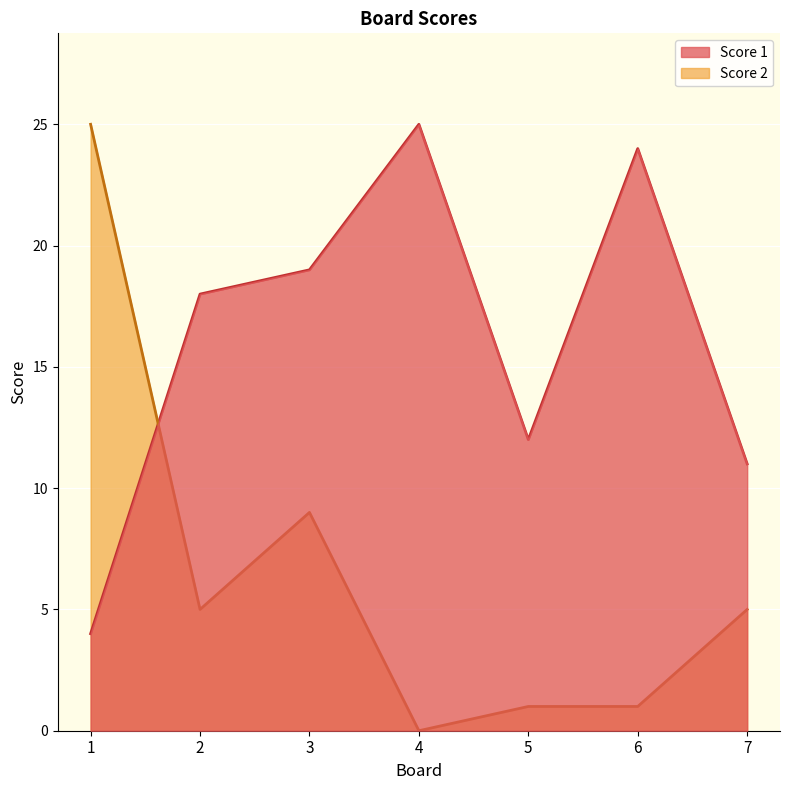

Does the chart display data point markers on the line(s)?

No